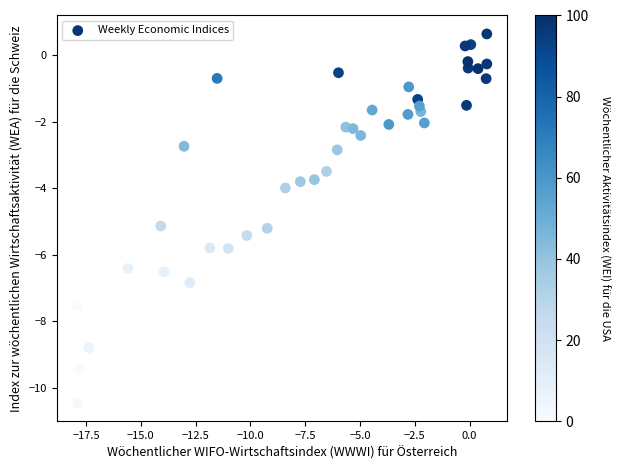

What is the range of Y values (max minus min)?

11.1